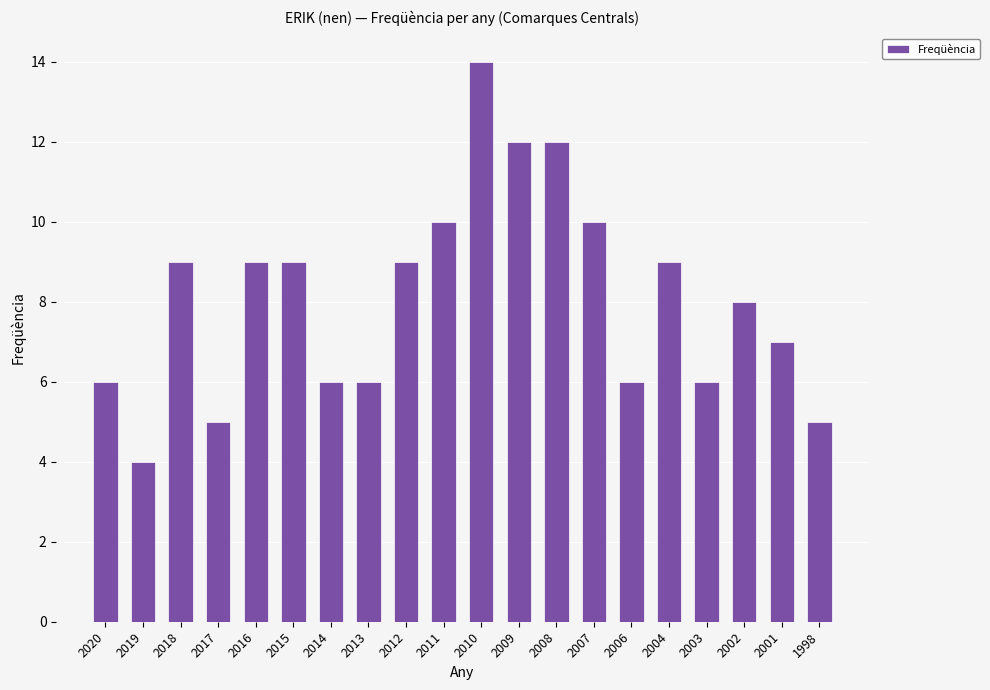

How many bars are there in total?

20